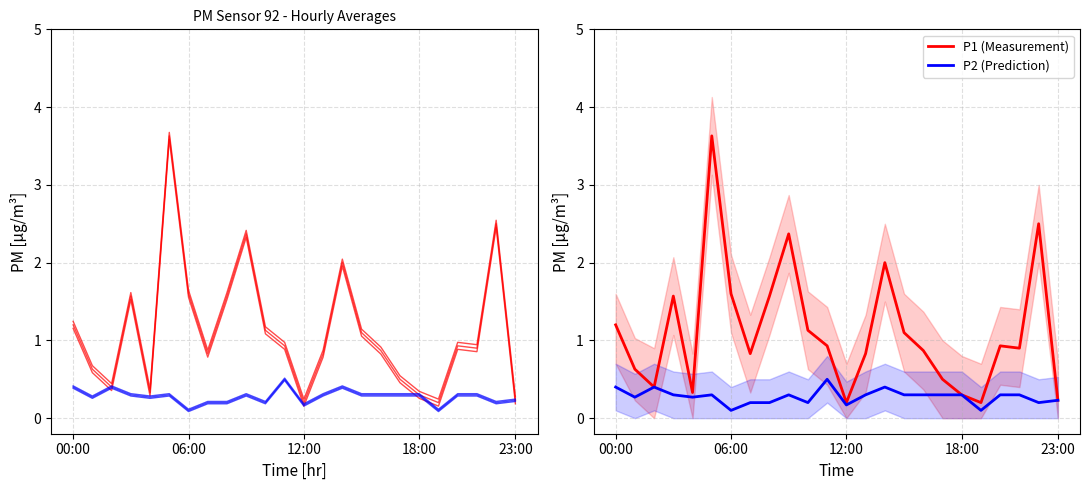

Is the value of P2 at 5 greater than the value of P1 at 18:00?

No